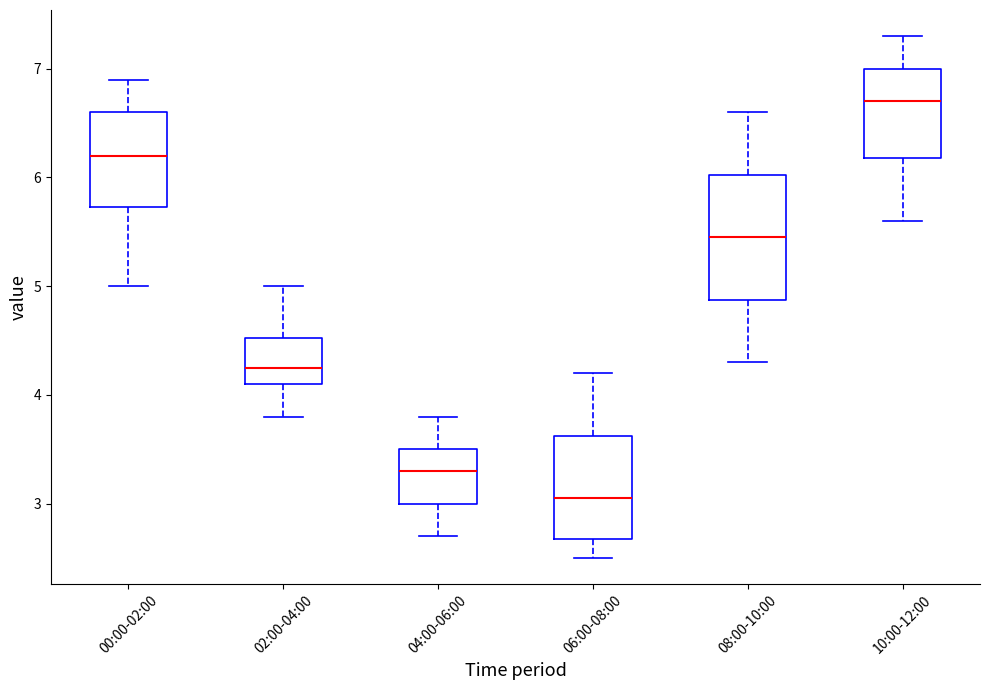

Which box's median line is the highest?

10:00-12:00